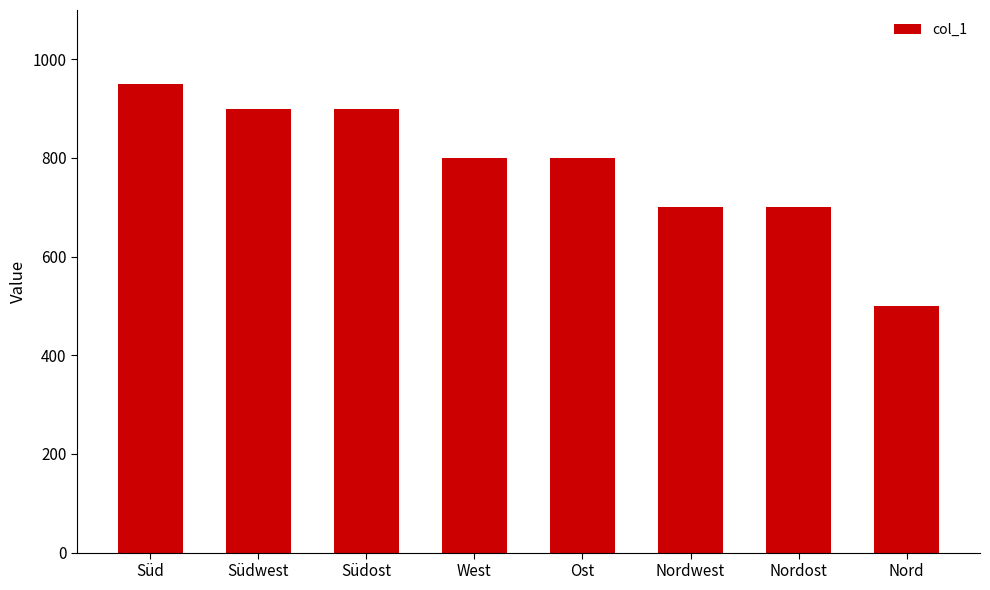

Where does the data first go above 800?

Süd